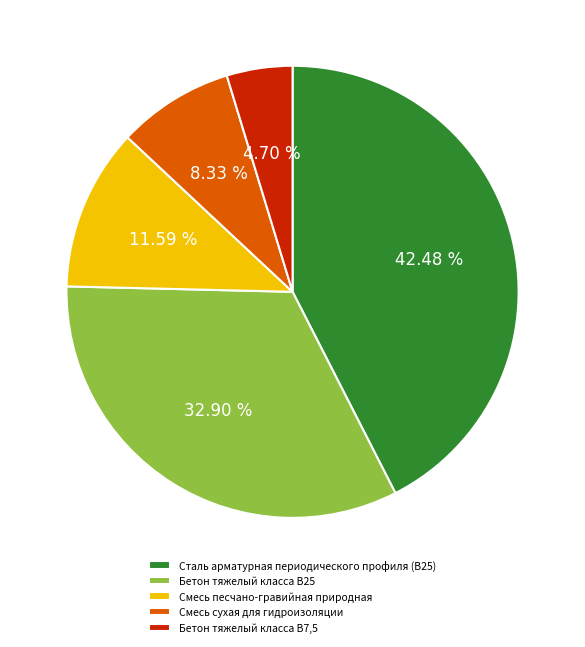

What is the smallest slice in the pie chart?

Бетон тяжелый класса В7,5